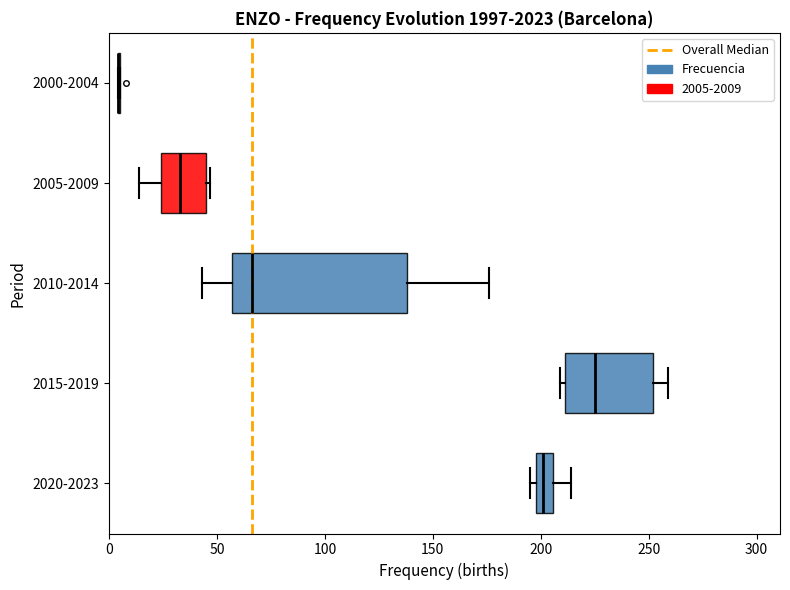

Which box is the widest, from its left edge to its right edge?

2010-2014